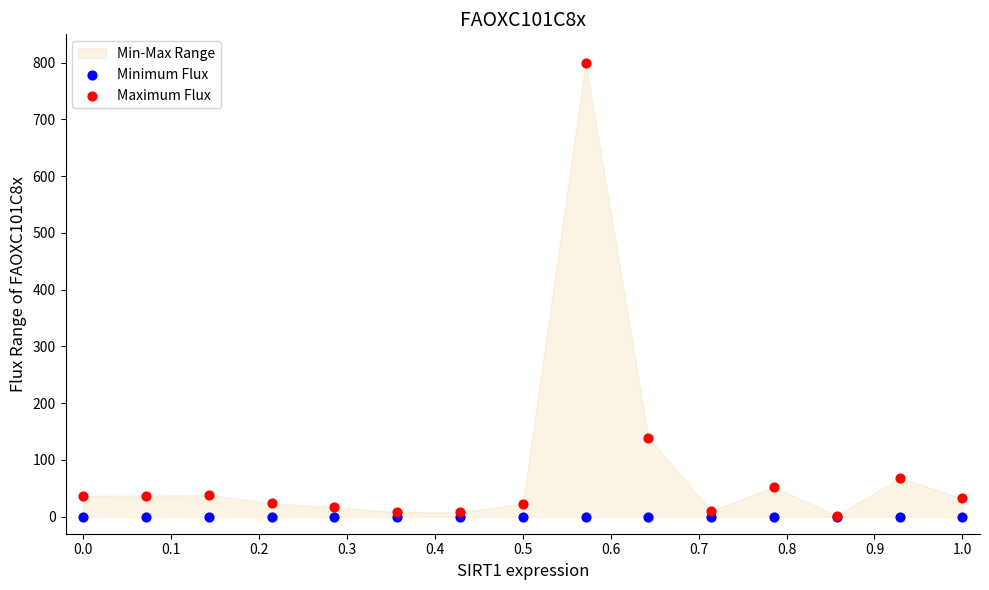

Across all series, what Y value is closest to 400?

139.3